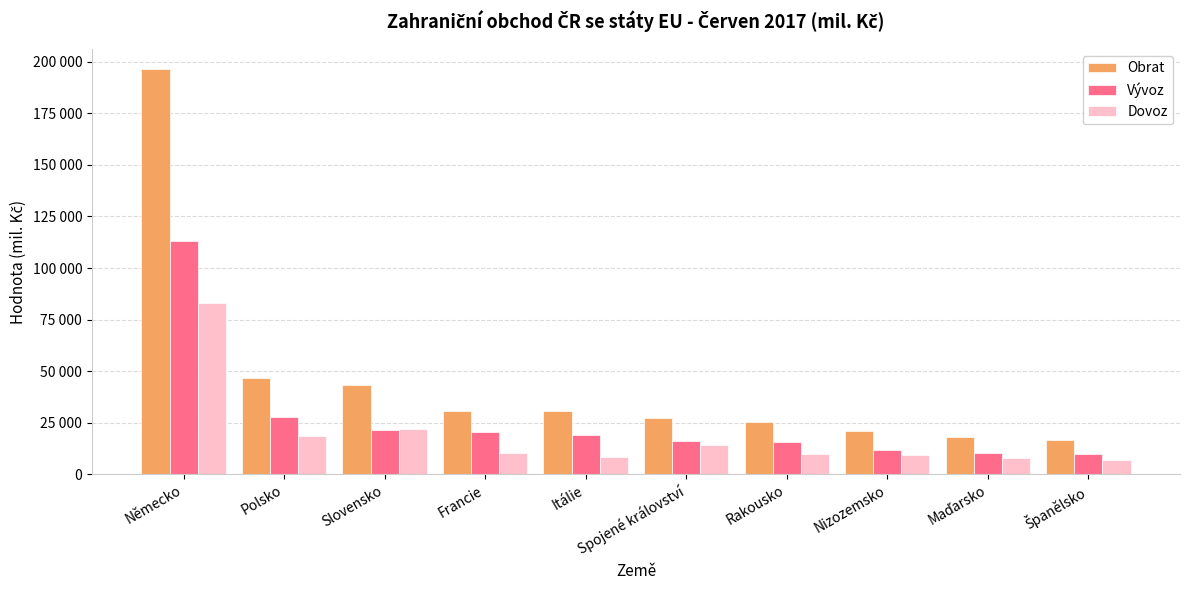

Which series changed the most between Francie and Rakousko?

Obrat